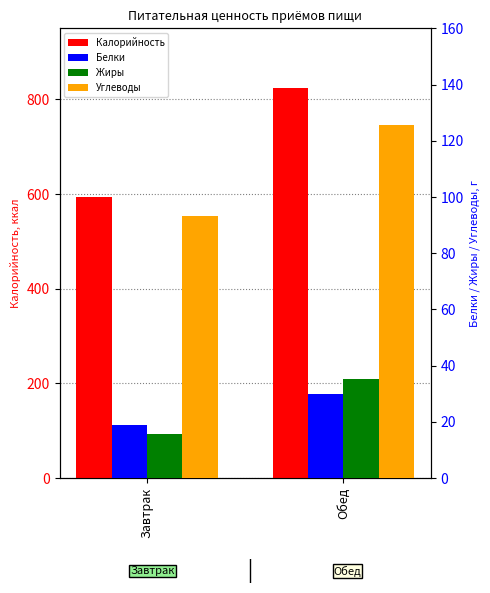

What is the label of the 2nd bar from the left?

Обед